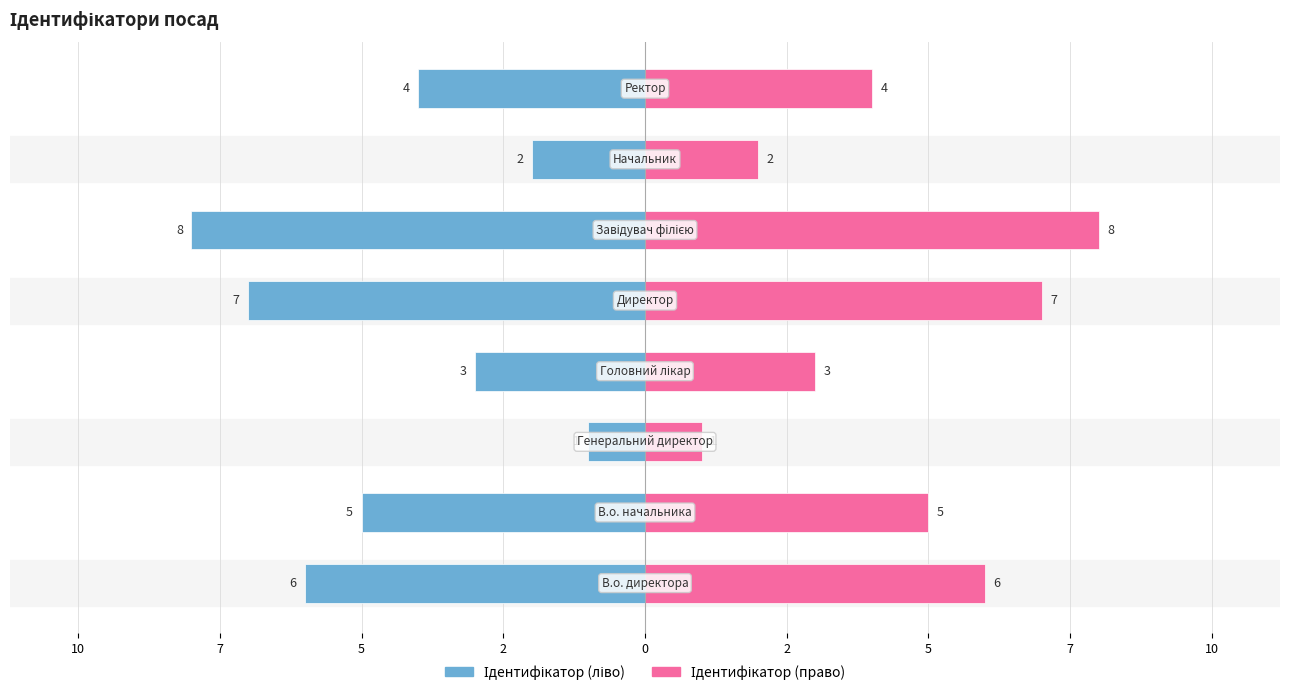

At how many categories does at least one series exceed -3?

8